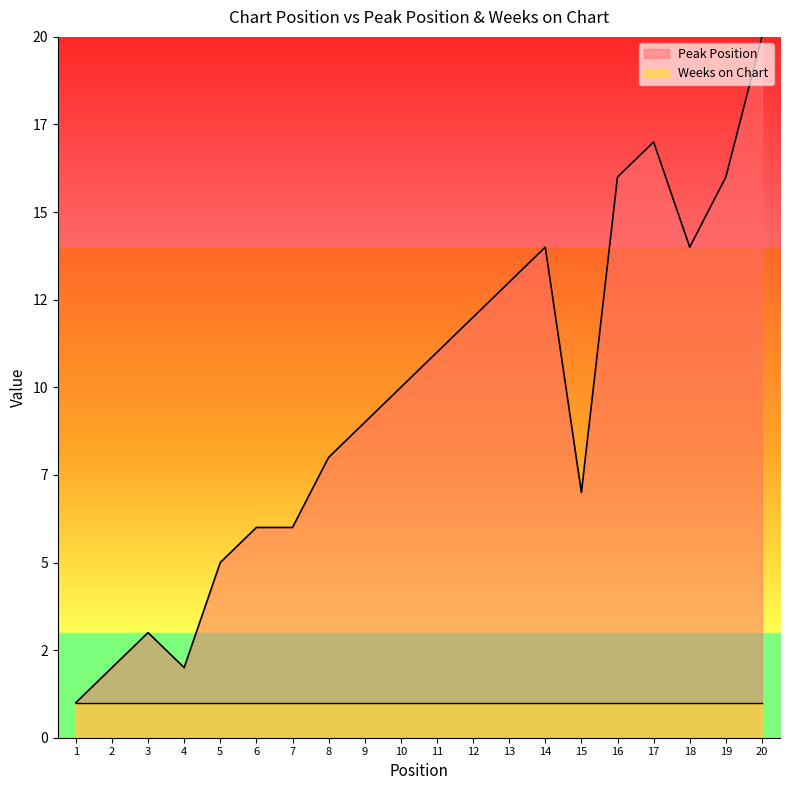

What is the difference between the values at 11 and 10?

1